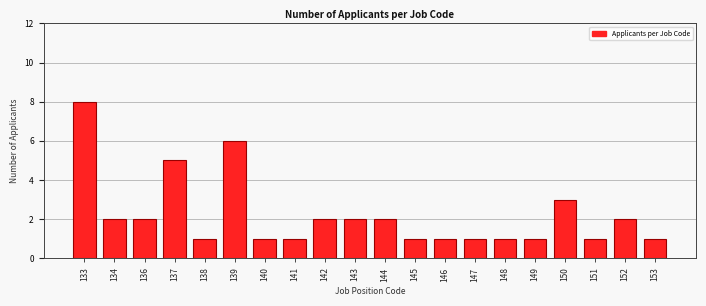

Reading right to left, extract all data points from this chart.

1	2	1	3	1	1	1	1	1	2	2	2	1	1	6	1	5	2	2	8